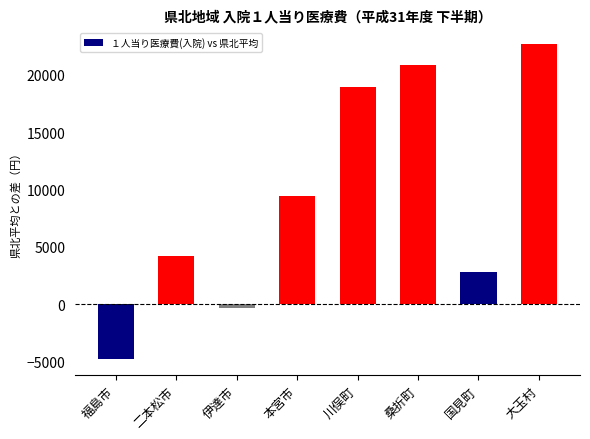

What is the difference between the second highest and second lowest values?

21218